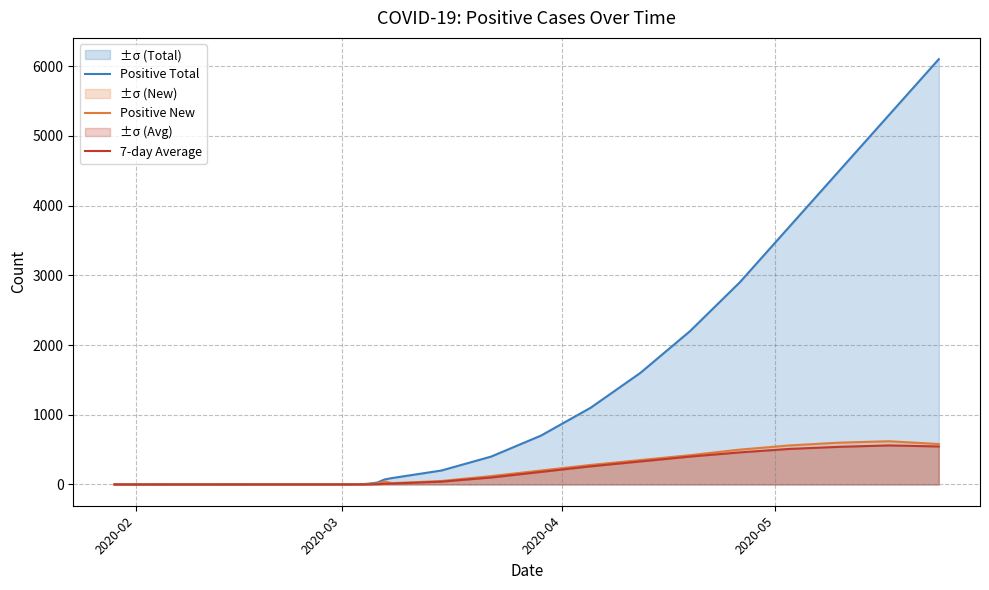

How many values in the Positive New series are below 120?

10